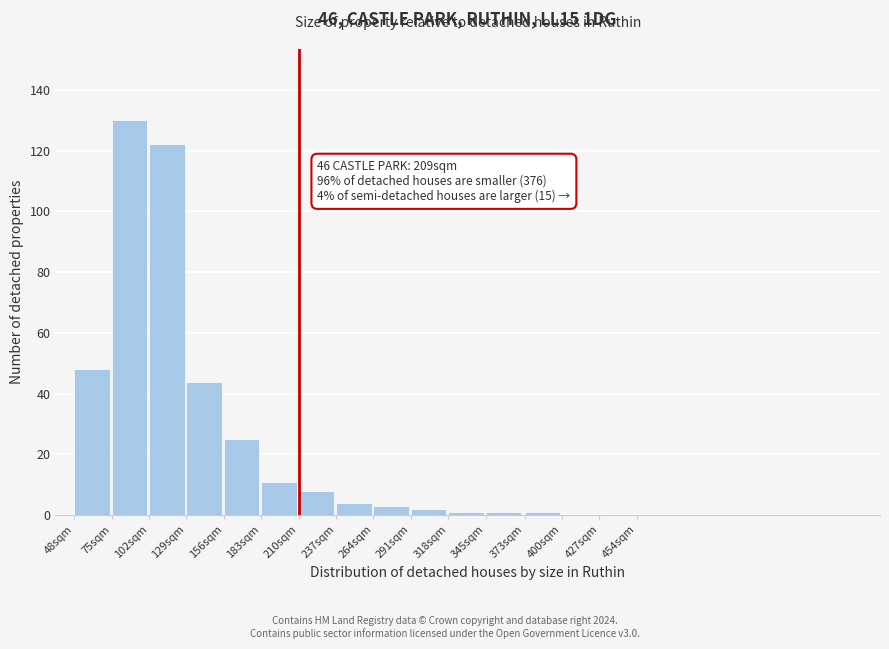

Reading left to right, transcribe all the data shown in this chart.

48sqm=48	75sqm=130	102sqm=122	129sqm=44	156sqm=25	183sqm=11	210sqm=8	237sqm=4	264sqm=3	291sqm=2	318sqm=1	345sqm=1	373sqm=1	400sqm=0	427sqm=0	454sqm=0